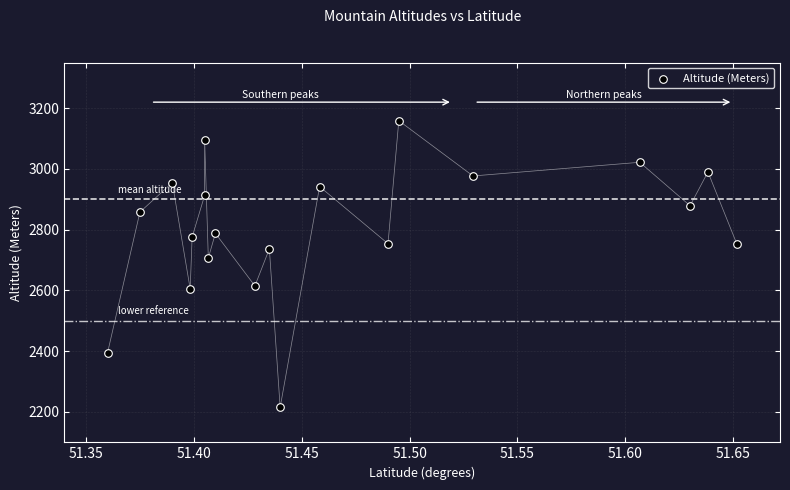

What is the range of Y values (max minus min)?

944